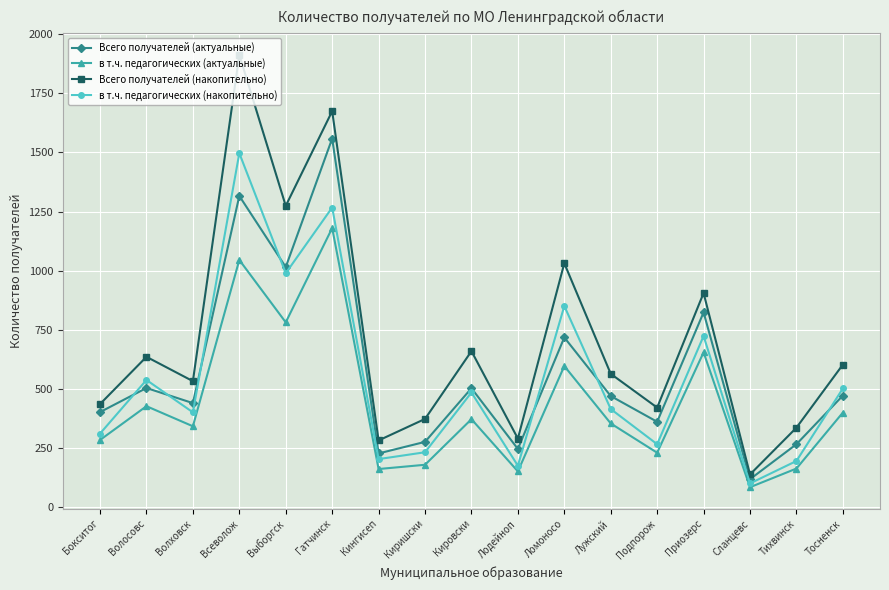

The value of Всего получателей (накопительно) at Тосненск is 1057. True or false?

False